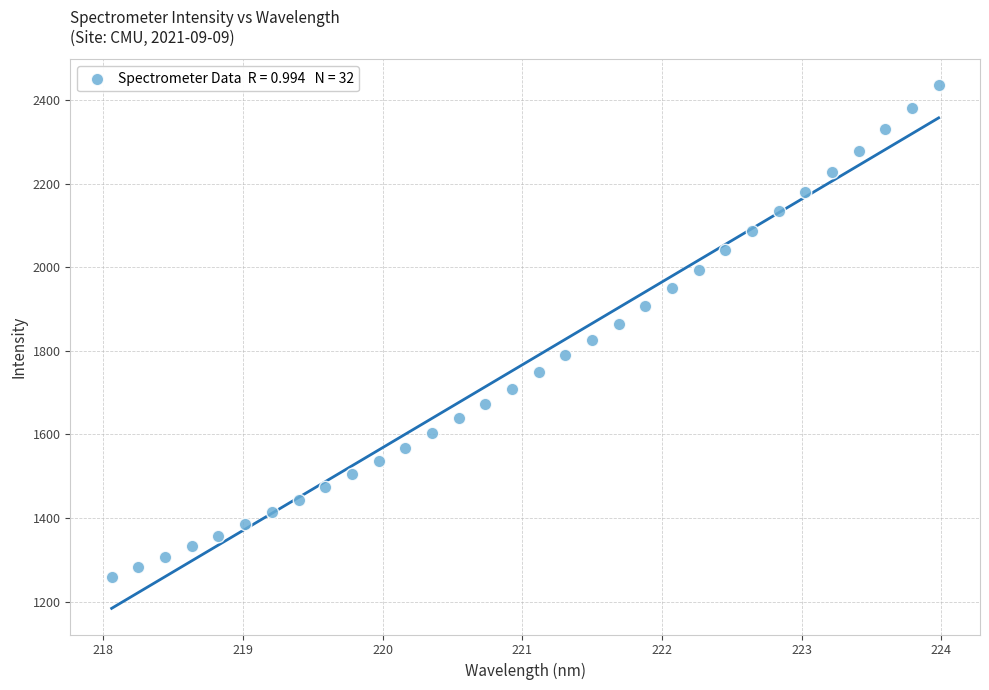

What is the range of X values (max minus min)?

5.9